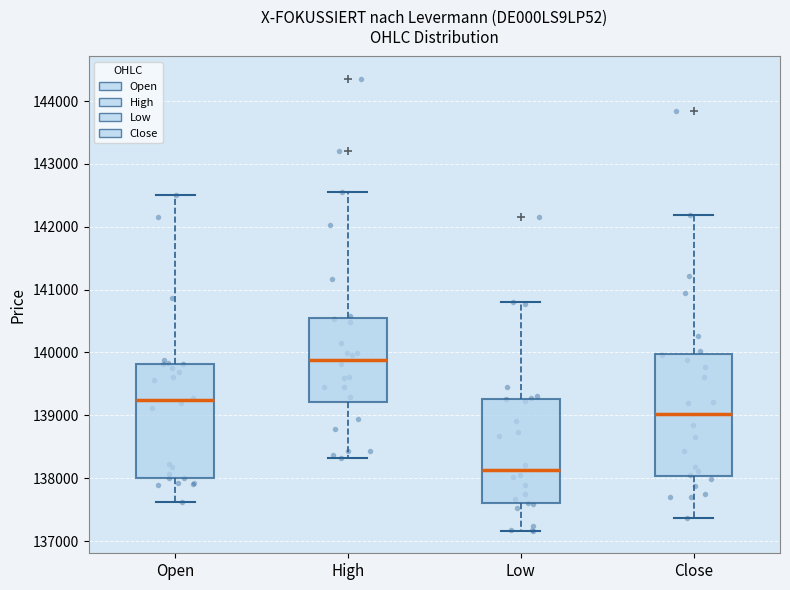

Reading left to right, read every box against the y-axis: the position of its median line, the range the box covers, and the ends of its whiskers. The values are not printed on the chart, so give them approximately, as read against the axis.

Open: median 139200, box 138000 to 139800, whiskers 137600 to 142500
High: median 139900, box 139200 to 140500, whiskers 138300 to 142600
Low: median 138100, box 137600 to 139300, whiskers 137200 to 140800
Close: median 139000, box 138000 to 140000, whiskers 137400 to 142200